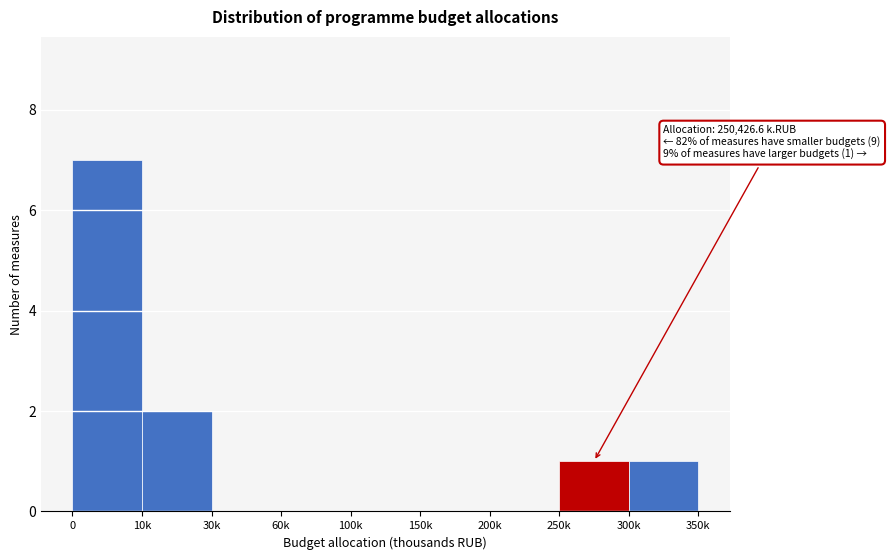

Between 150k and 250k, which is larger?

250k